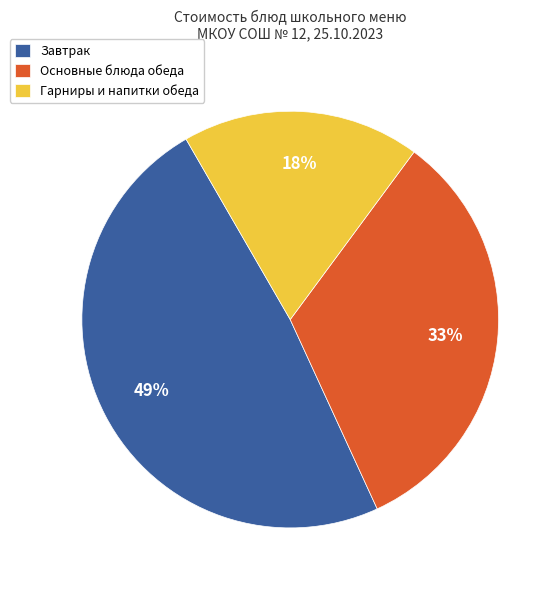

To the nearest percent, what portion does Гарниры и напитки обеда represent?

18%